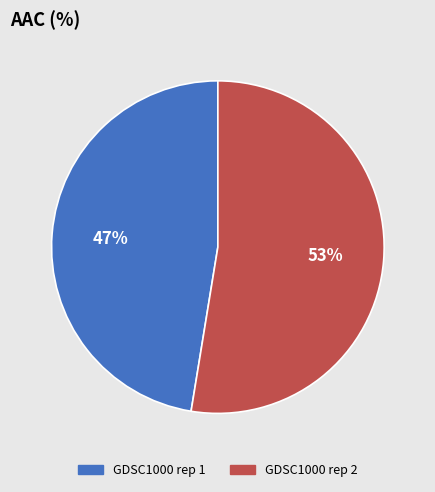

Between GDSC1000 rep 1 and GDSC1000 rep 2, which is larger?

GDSC1000 rep 2